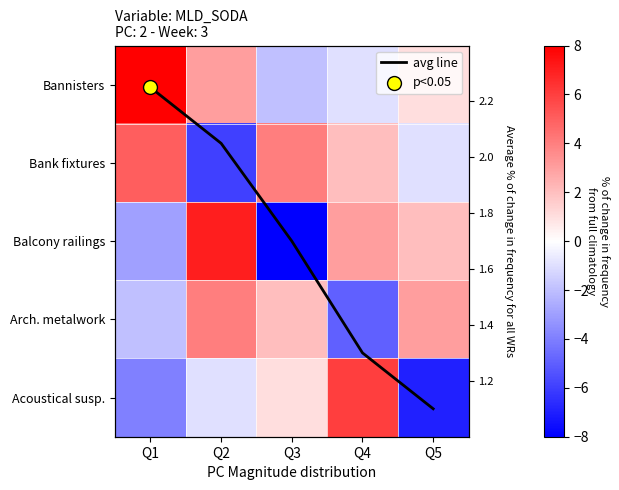

Which category has the lowest value across all series?

Q3